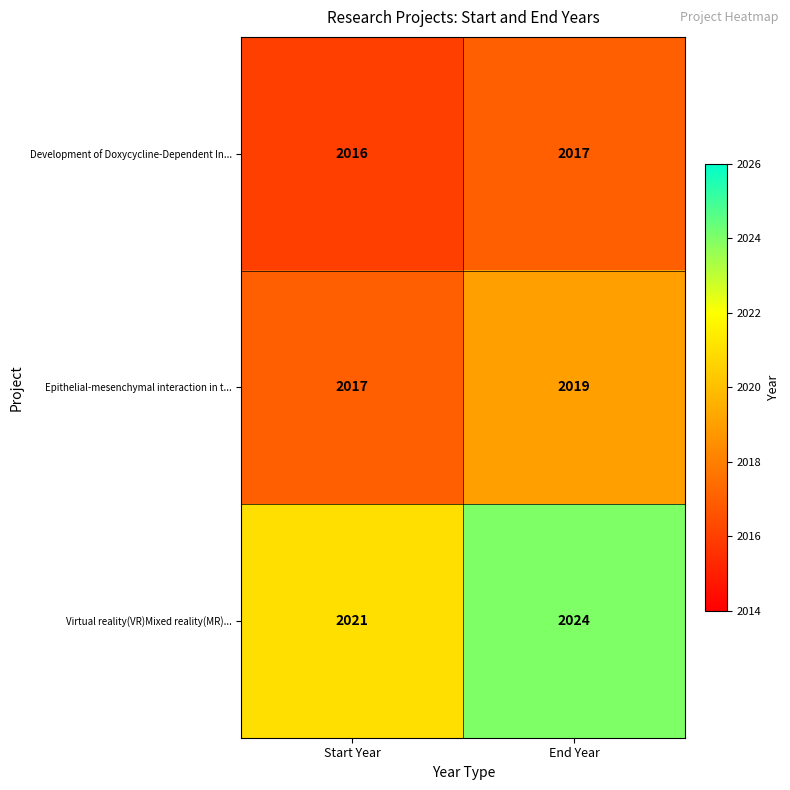

Is the value of Epithelial-mesenchymal interaction in t... at Start Year greater than the value of Virtual reality(VR)Mixed reality(MR)... at Start Year?

No